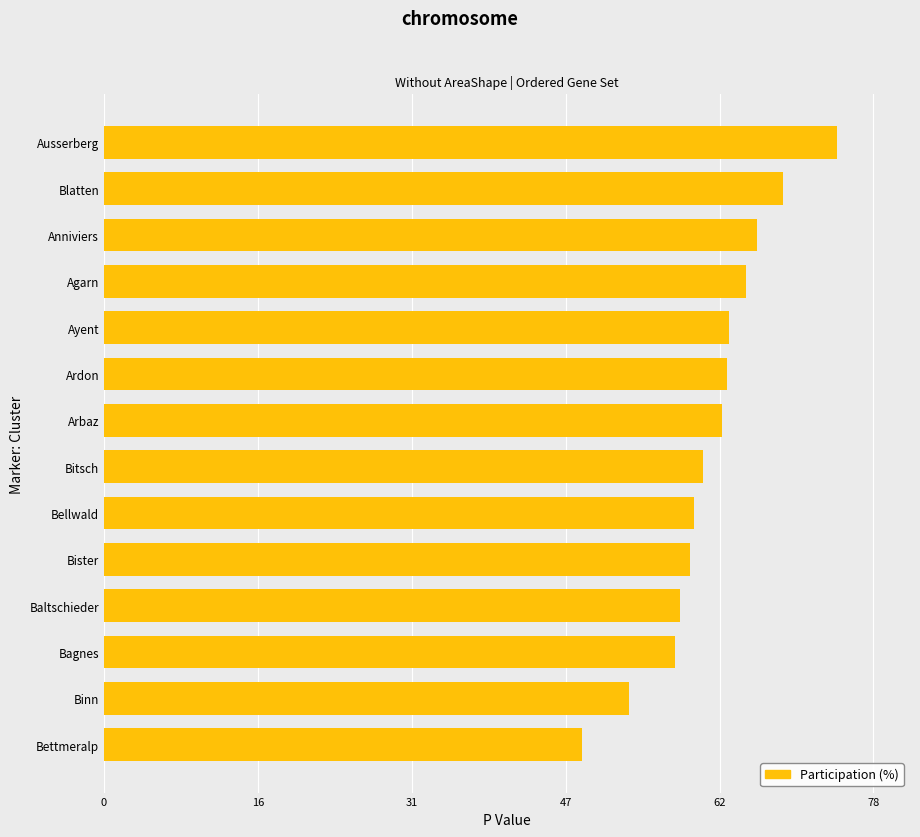

What is the maximum value shown in the chart?

74.1